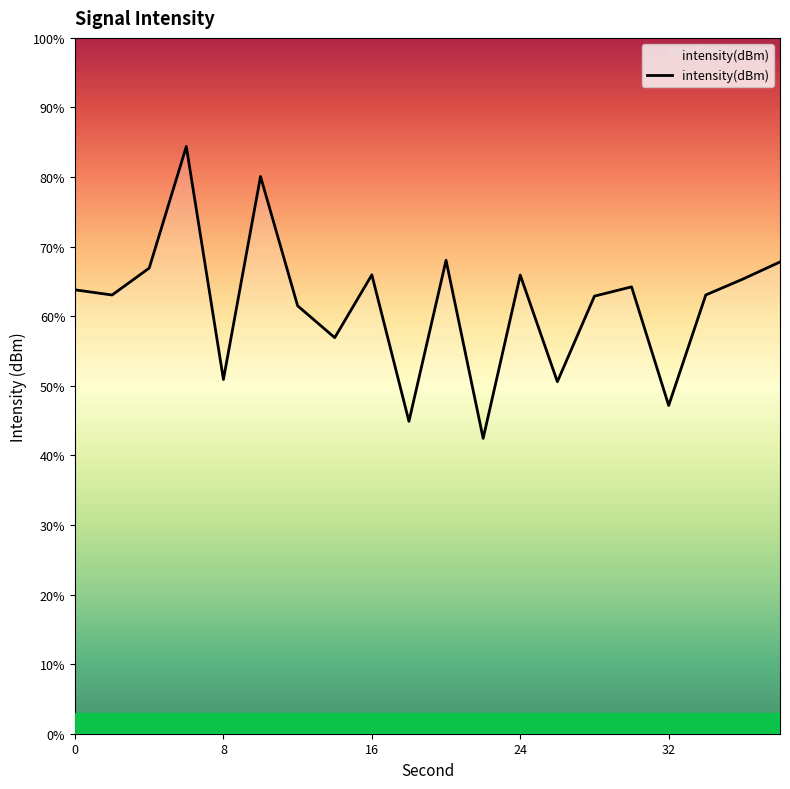

At which label does the data first exceed -126?

4